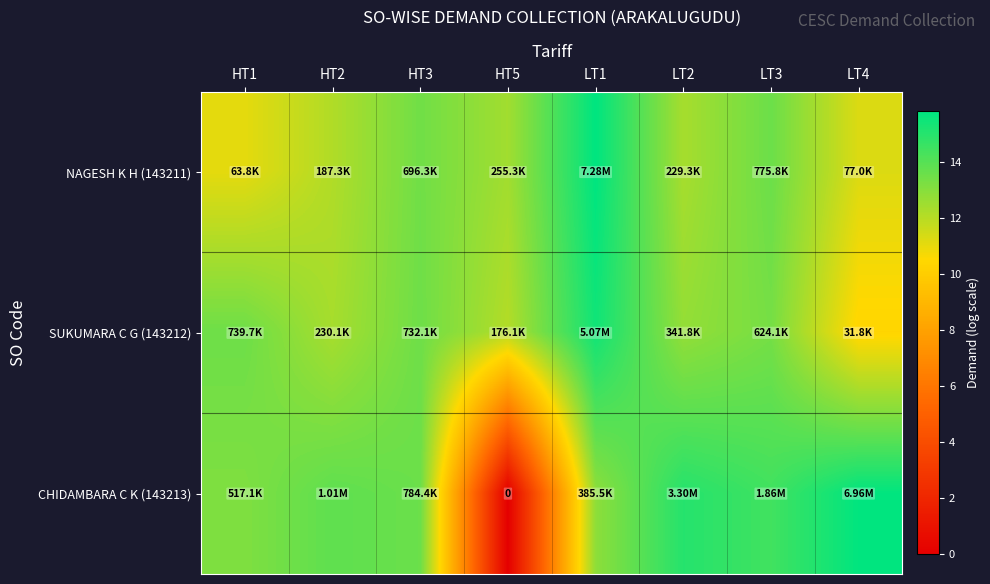

At which label is NAGESH K H (143211) closest to 13?

HT3